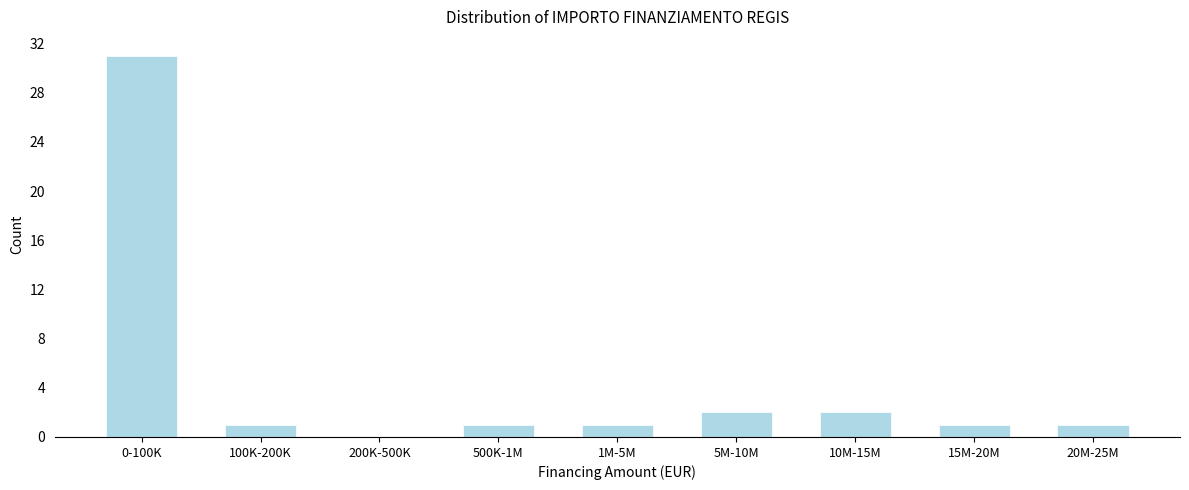

Reading left to right, list all the values displayed in this chart.

0-100K=31	100K-200K=1	200K-500K=0	500K-1M=1	1M-5M=1	5M-10M=2	10M-15M=2	15M-20M=1	20M-25M=1